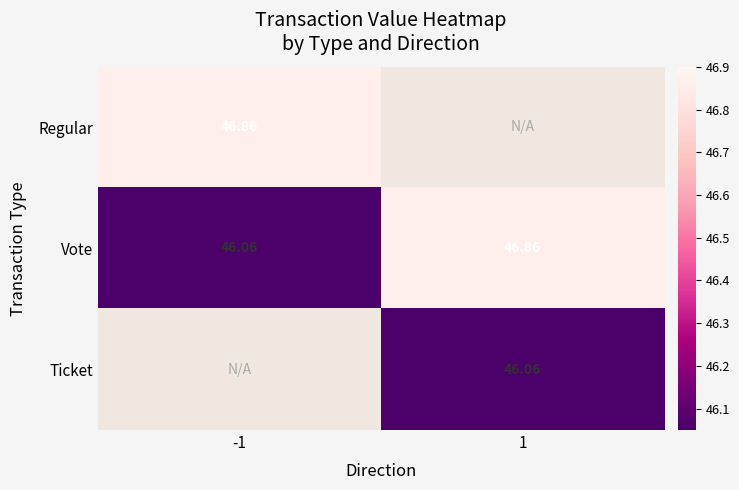

Which series has the largest range (max minus min)?

Vote